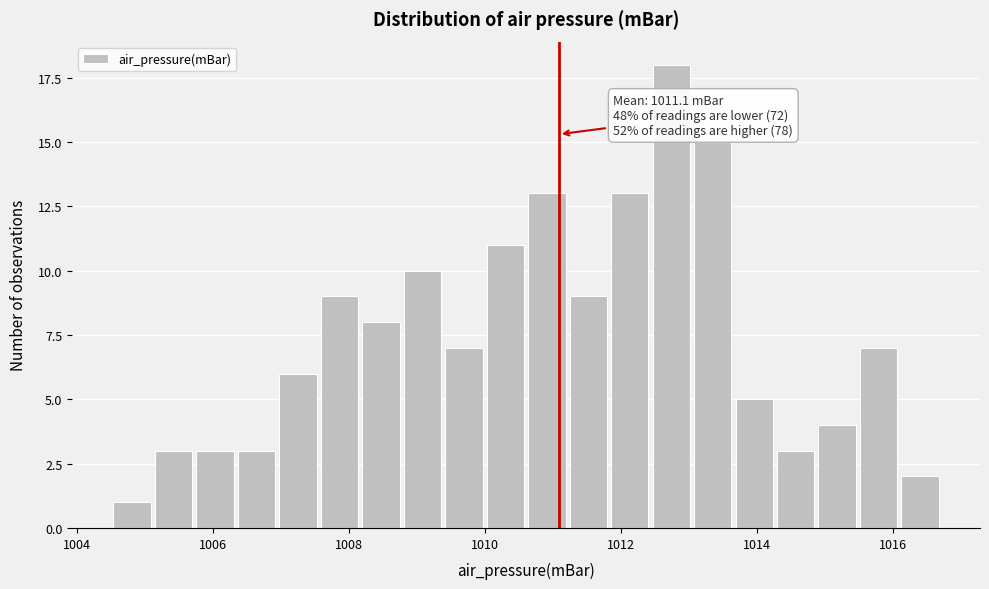

Read against the x-axis, roughly where is the centre of the tallest bar?

1012.8